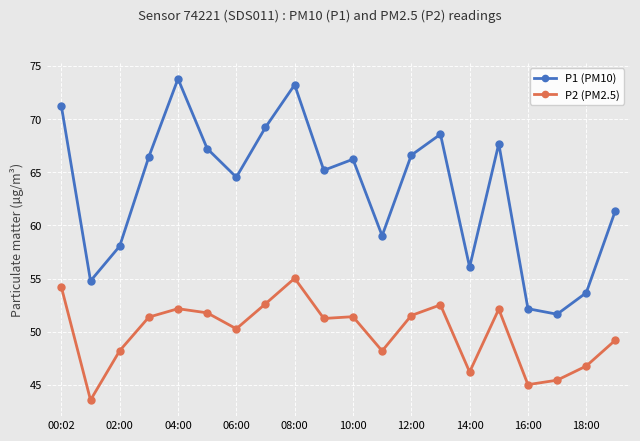

True or false: P1 (PM10) and P2 (PM2.5) cross at least once.

False